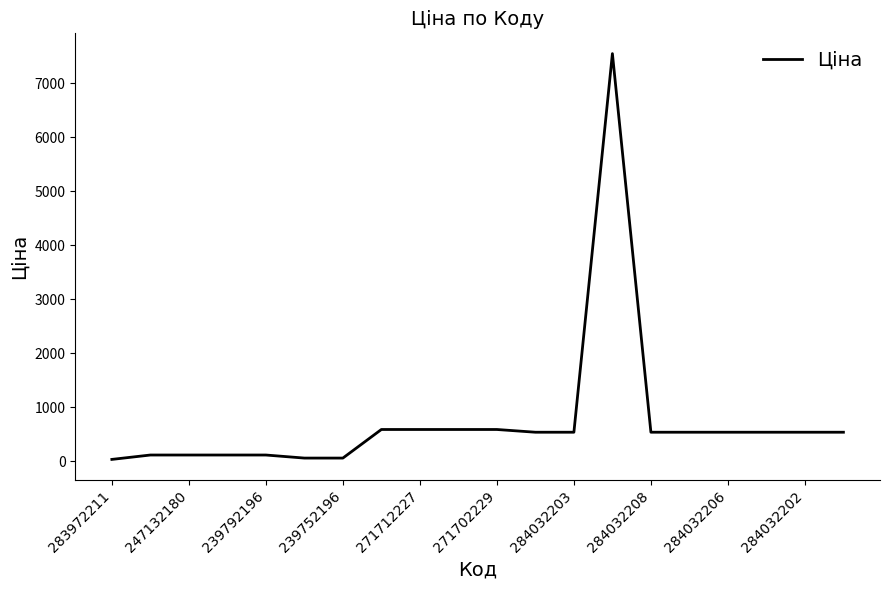

What is the maximum value shown in the chart?

7545.9